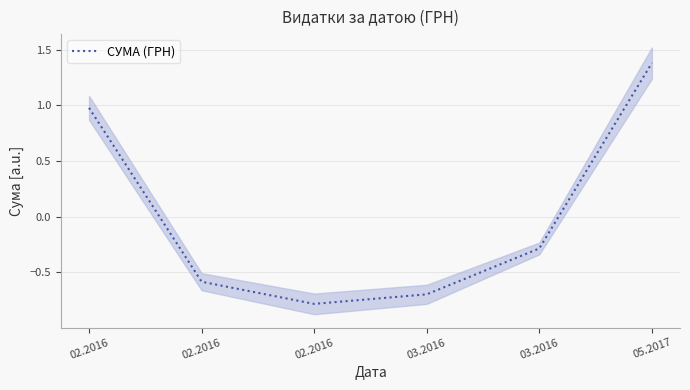

At which category does the chart reach its minimum across all series?

02.2016